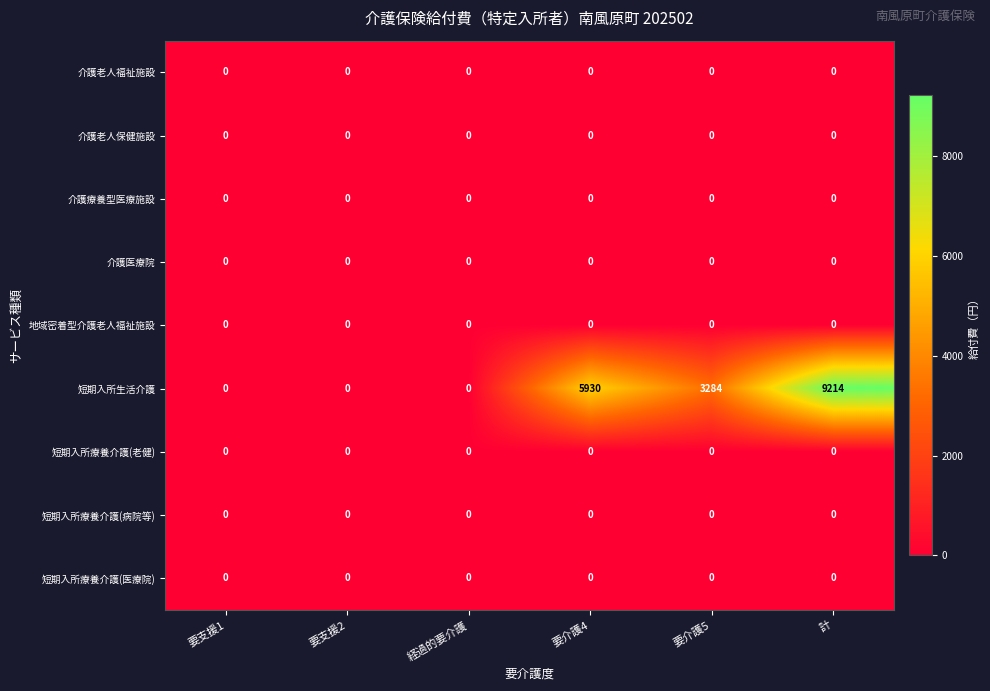

Which label corresponds to the largest value in the chart?

計